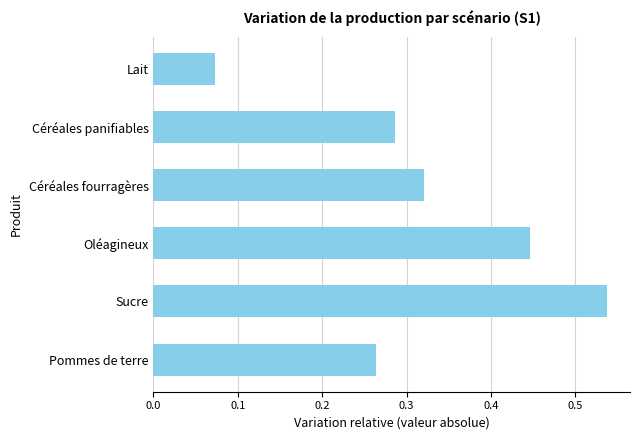

List the labels in order of value, largest first.

Sucre, Oléagineux, Céréales fourragères, Céréales panifiables, Pommes de terre, Lait